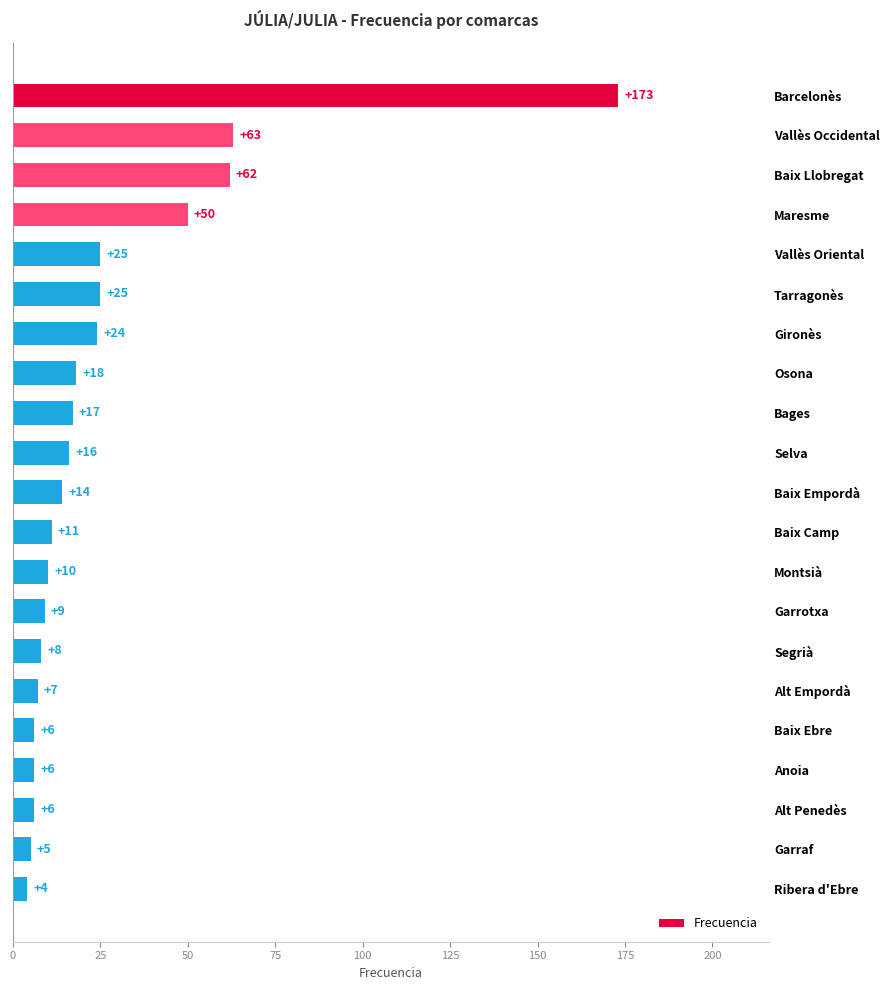

Does the chart contain stacked bars?

No